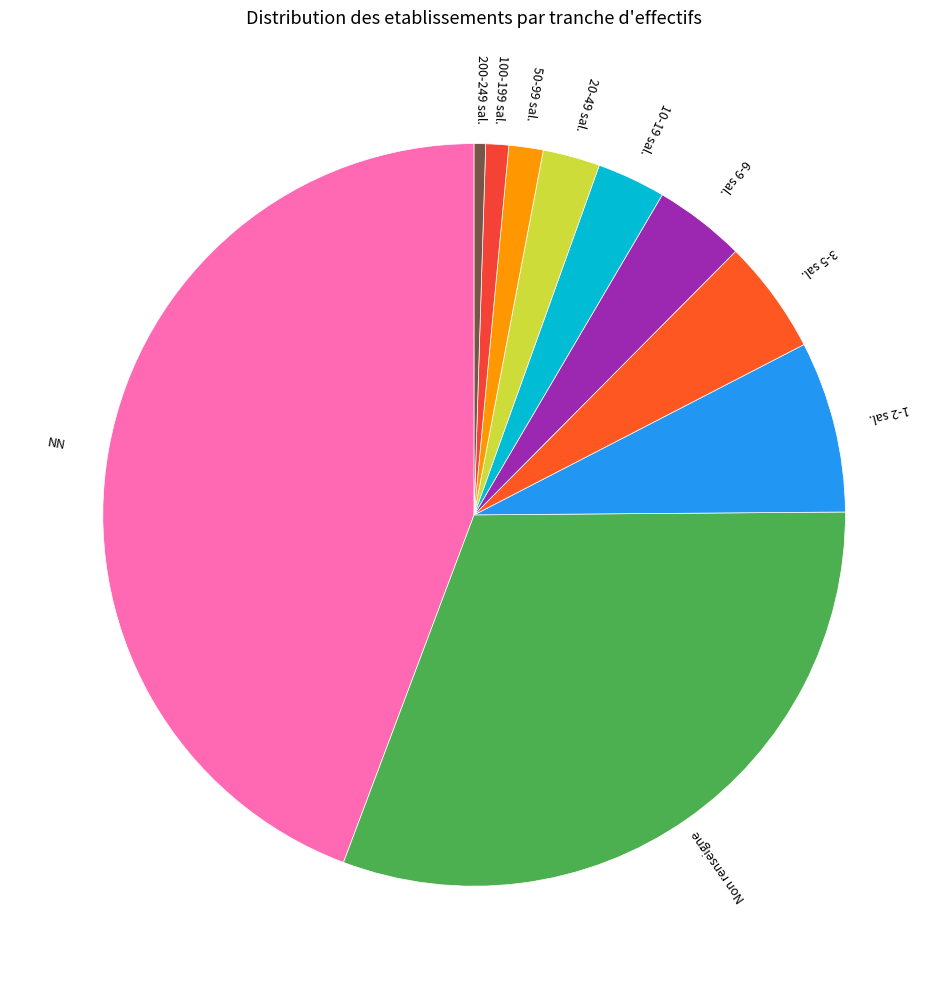

True or false: NN accounts for 52% of the total.

False